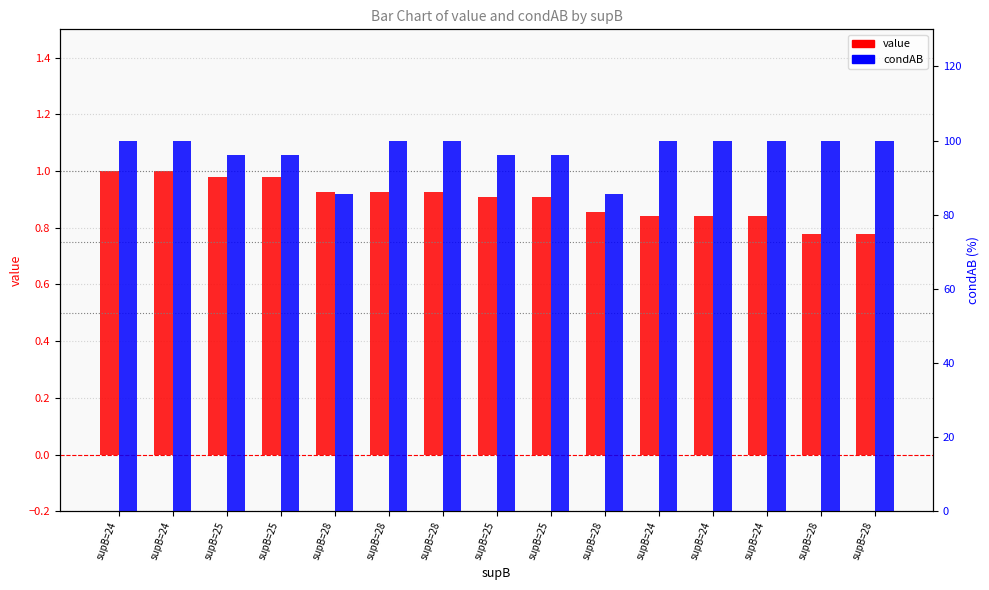

Is it true that value equals 0.8 at supB=24?

True